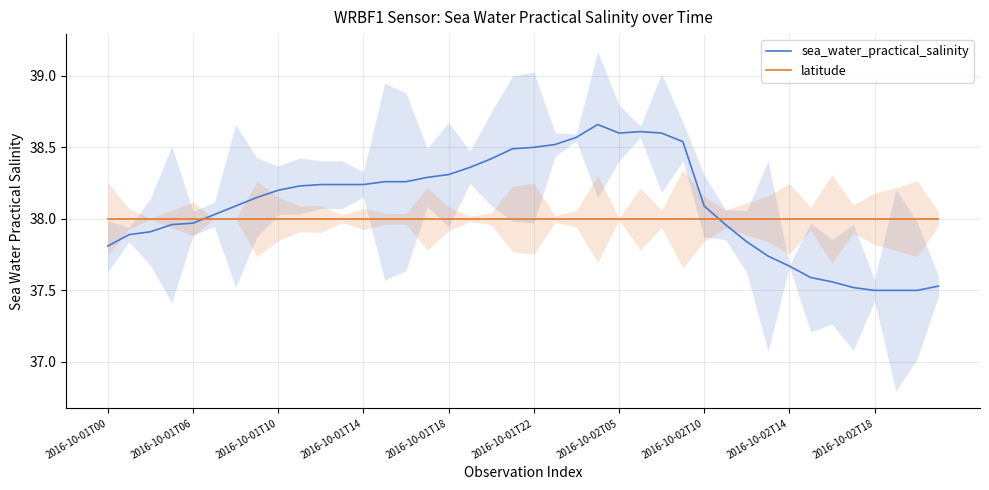

What is the label of the 14th point from the right?

26